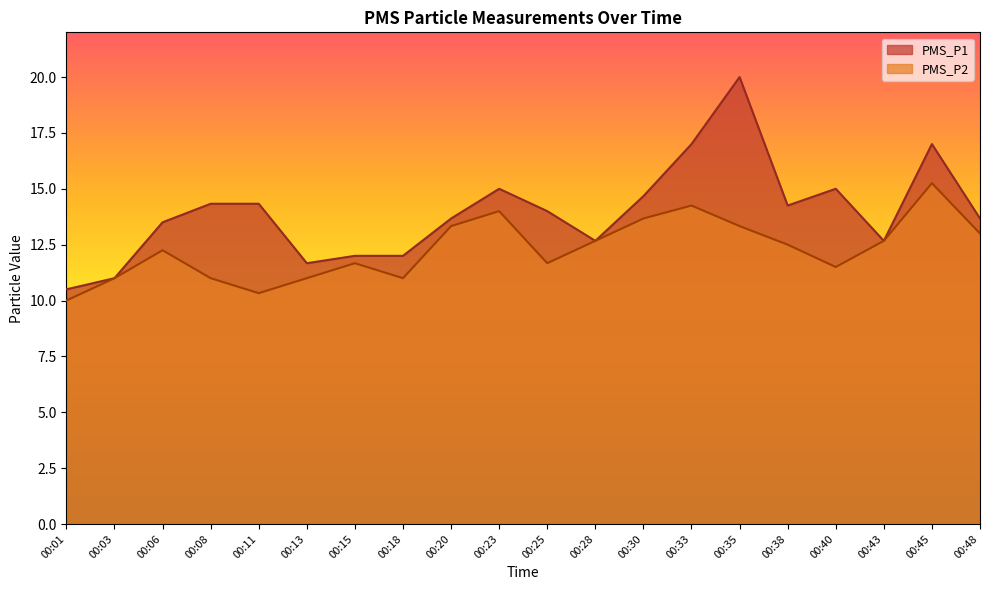

How many interior local valleys does the PMS_P2 series have?

4